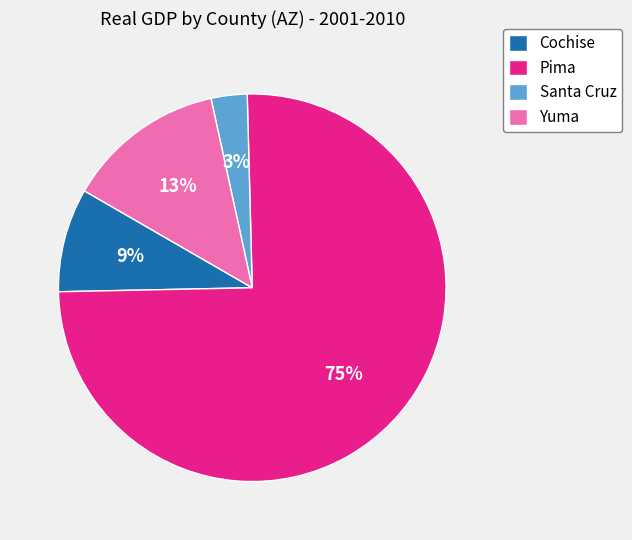

How many segments does this pie chart have?

4